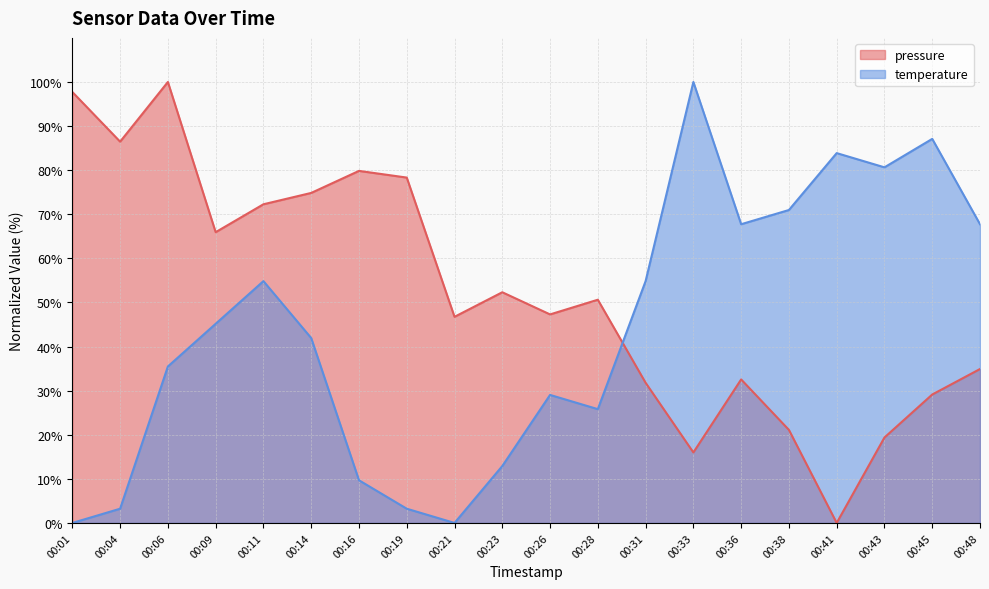

Read the pressure value at 00:04.

86.5